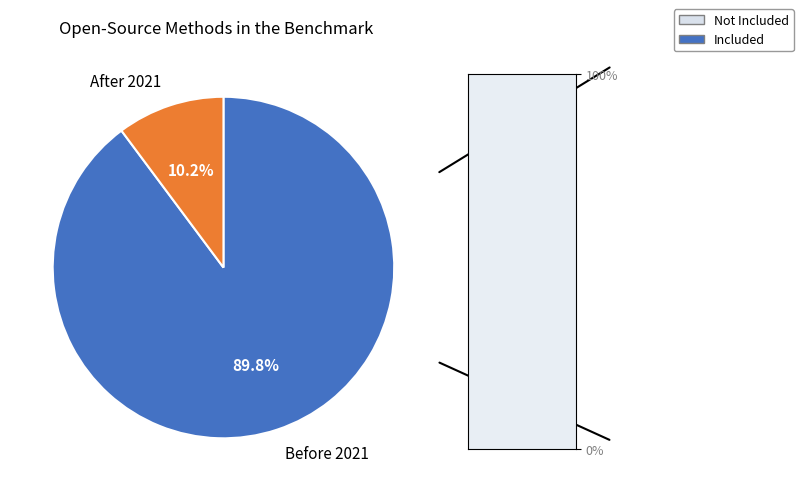

To the nearest percent, what is the difference between the largest and smallest slice percentages?

80%